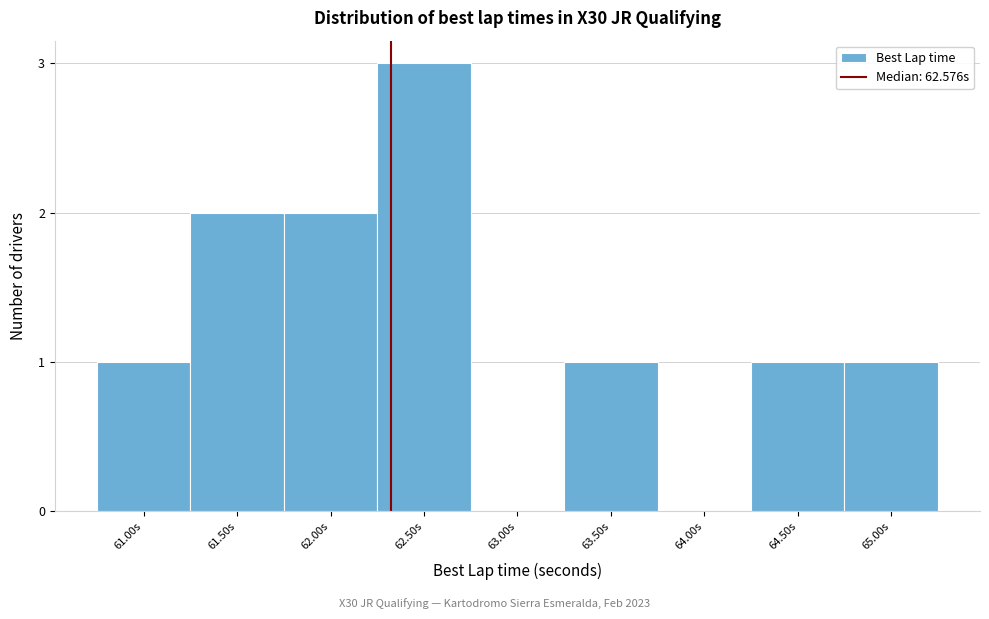

Reading left to right, list all the values displayed in this chart.

61.00s=1	61.50s=2	62.00s=2	62.50s=3	63.00s=0	63.50s=1	64.00s=0	64.50s=1	65.00s=1